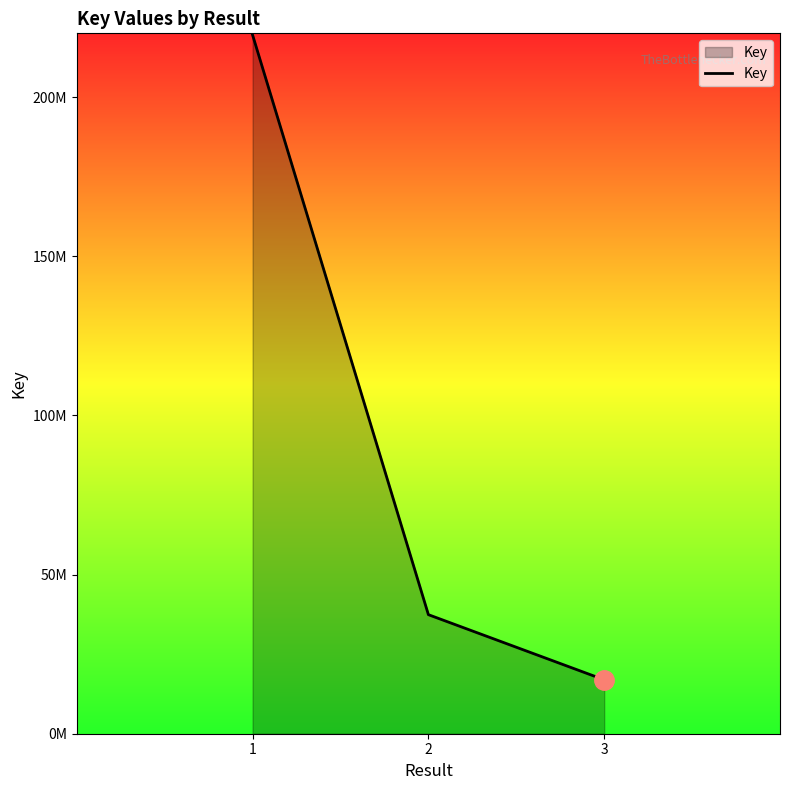

What is the difference between the values at 1 and 3?

202539933